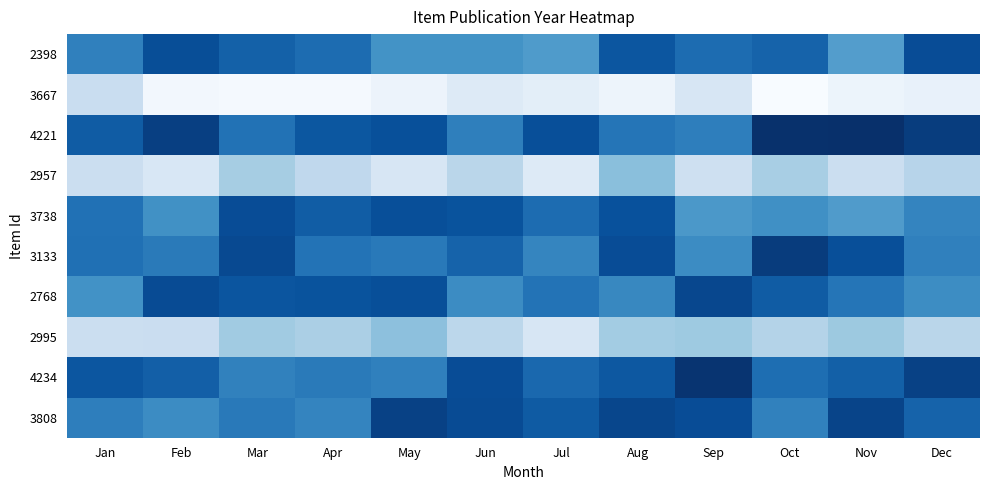

Rank the series by their maximum value, from lowest to highest.

3667, 2995, 2957, 3738, 2398, 2768, 3808, 3133, 4234, 4221